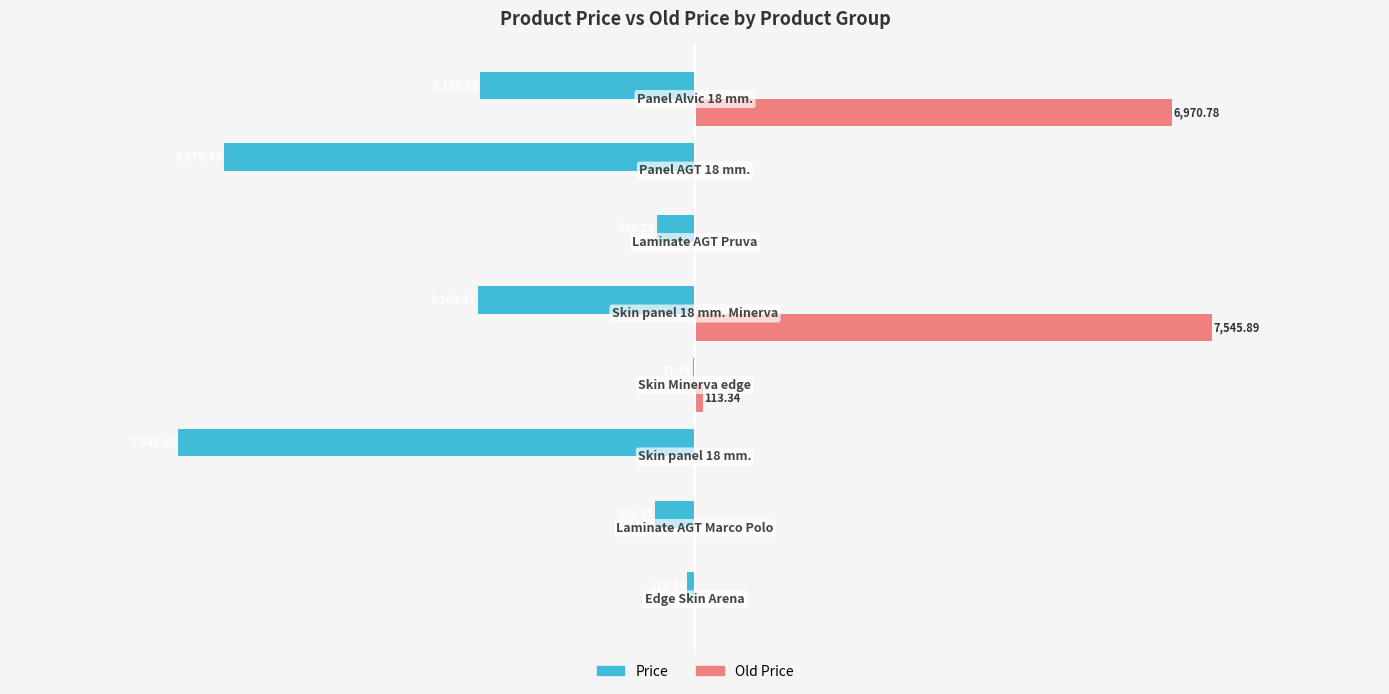

Reading right to left, what are all the values shown in this chart?

Price: 7500=-3136.8	5000=-6879.5	2500=-560.2	0=-3169.3	−2500=-31.7	−5000=-7545.9	−7500=-586.0	−10000=-113.3
Old Price: 7500=6970.8	5000=0.0	2500=0.0	0=7545.9	−2500=113.3	−5000=0.0	−7500=0.0	−10000=0.0